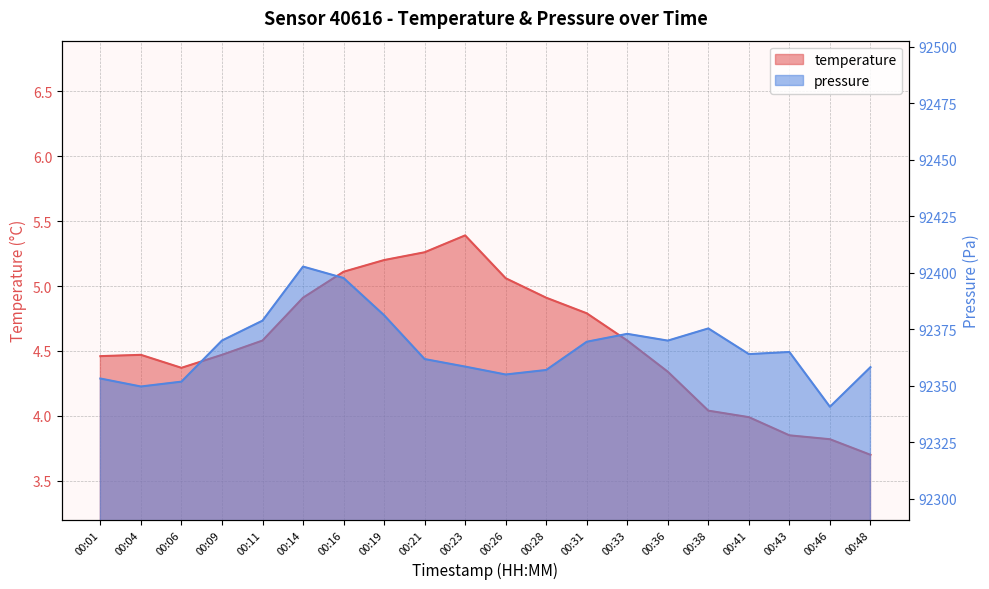

Is the value of pressure_norm at 00:01 greater than the value of temperature at 00:33?

Yes